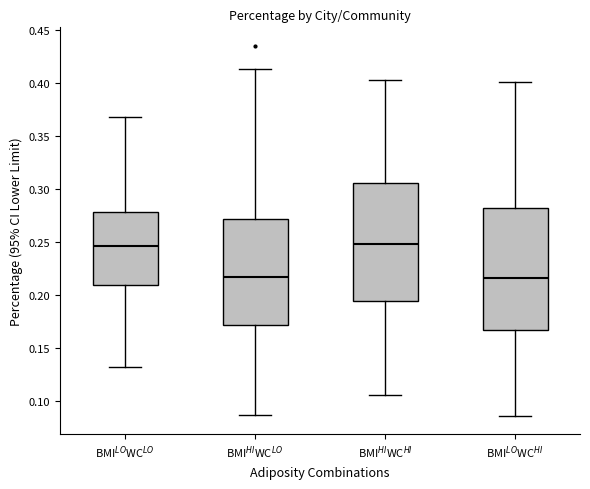

Reading left to right, read every box against the y-axis: the position of its median line, the range the box covers, and the ends of its whiskers. The values are not printed on the chart, so give them approximately, as read against the axis.

BMI$^{LO}$WC$^{LO}$: median 0.245, box 0.210 to 0.280, whiskers 0.130 to 0.370
BMI$^{HI}$WC$^{LO}$: median 0.215, box 0.170 to 0.270, whiskers 0.085 to 0.415
BMI$^{HI}$WC$^{HI}$: median 0.250, box 0.195 to 0.305, whiskers 0.105 to 0.400
BMI$^{LO}$WC$^{HI}$: median 0.215, box 0.165 to 0.280, whiskers 0.085 to 0.400